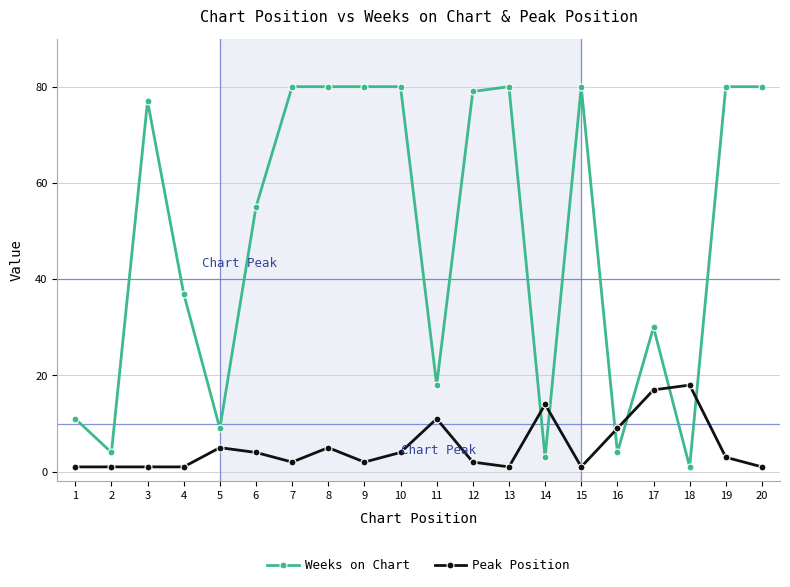

Does the chart display data point markers on the line(s)?

Yes